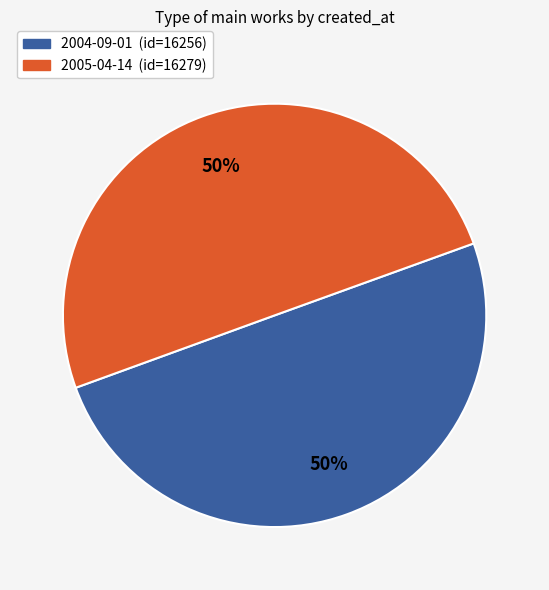

What is the ratio of the value at 2004-09-01 (id=16256) to the value at 2005-04-14 (id=16279)?

1.0